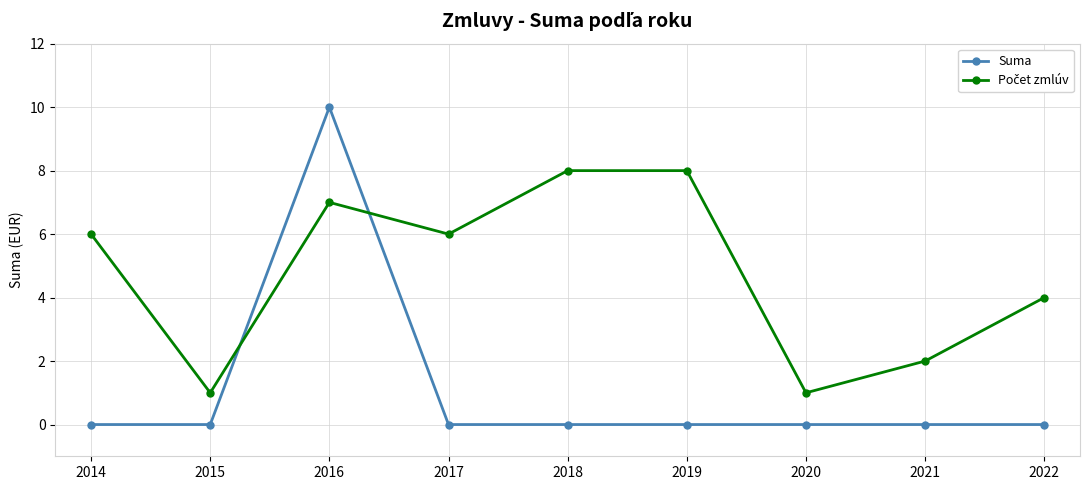

What is the total value across all series at 2014?

6